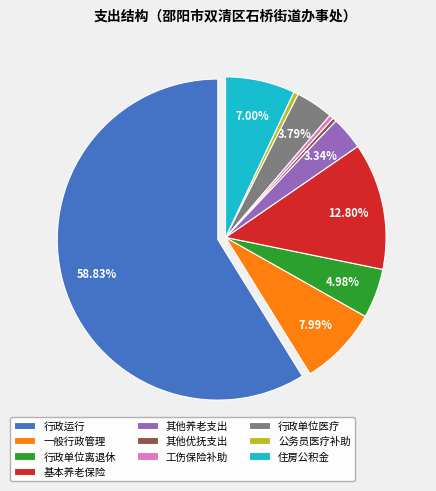

To the nearest percent, what percentage of the pie is 行政运行?

59%